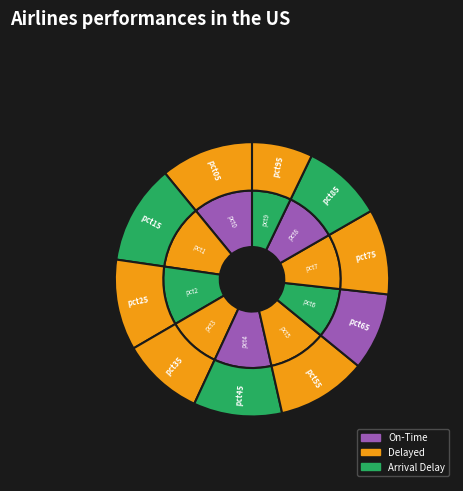

Does pct15 account for over 50% of the chart?

No